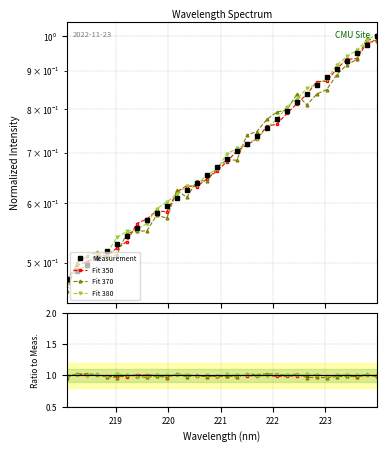

What are all the series names shown in the legend?

Measurement, Fit 350, Fit 370, Fit 380